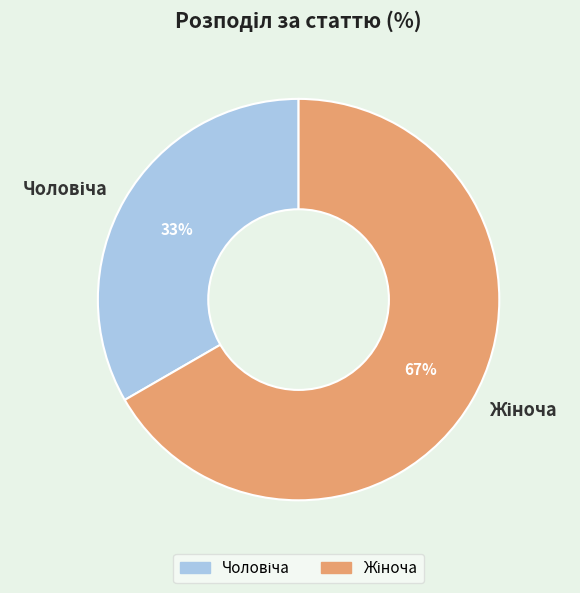

Is there a majority slice in this chart?

Yes